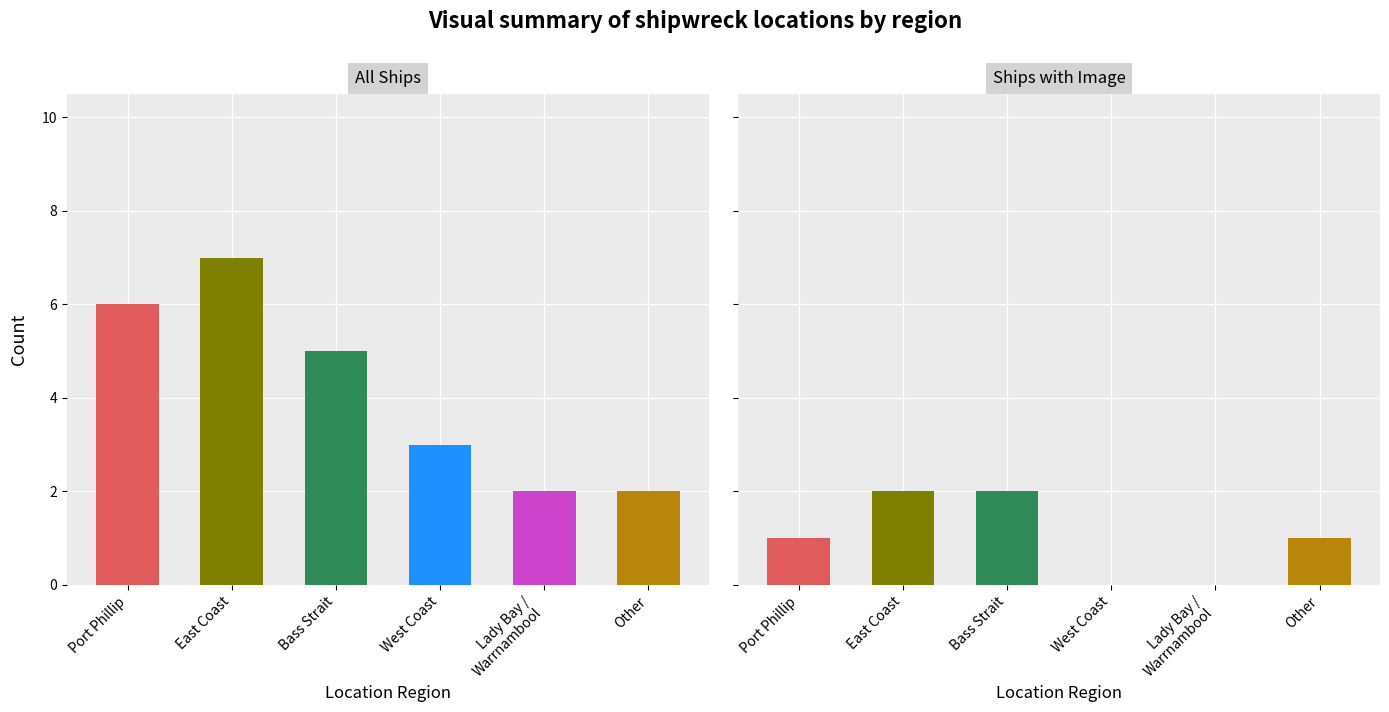

Which category has the highest value across all series?

East Coast